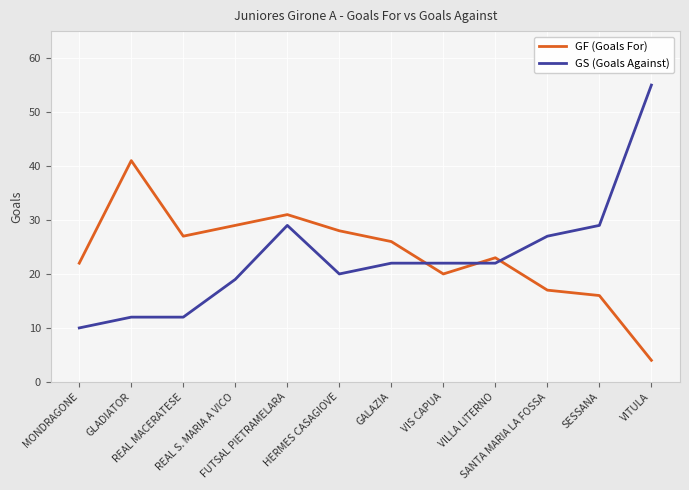

True or false: GS (Goals Against) has a value of 29 at SESSANA.

True